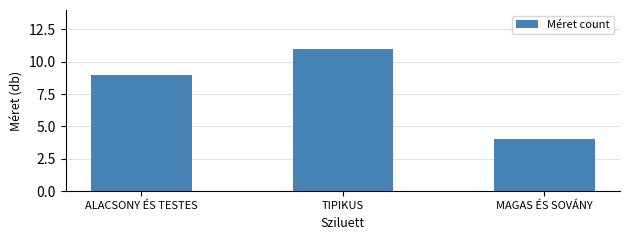

Is it true that the value at MAGAS ÉS SOVÁNY is 6?

False